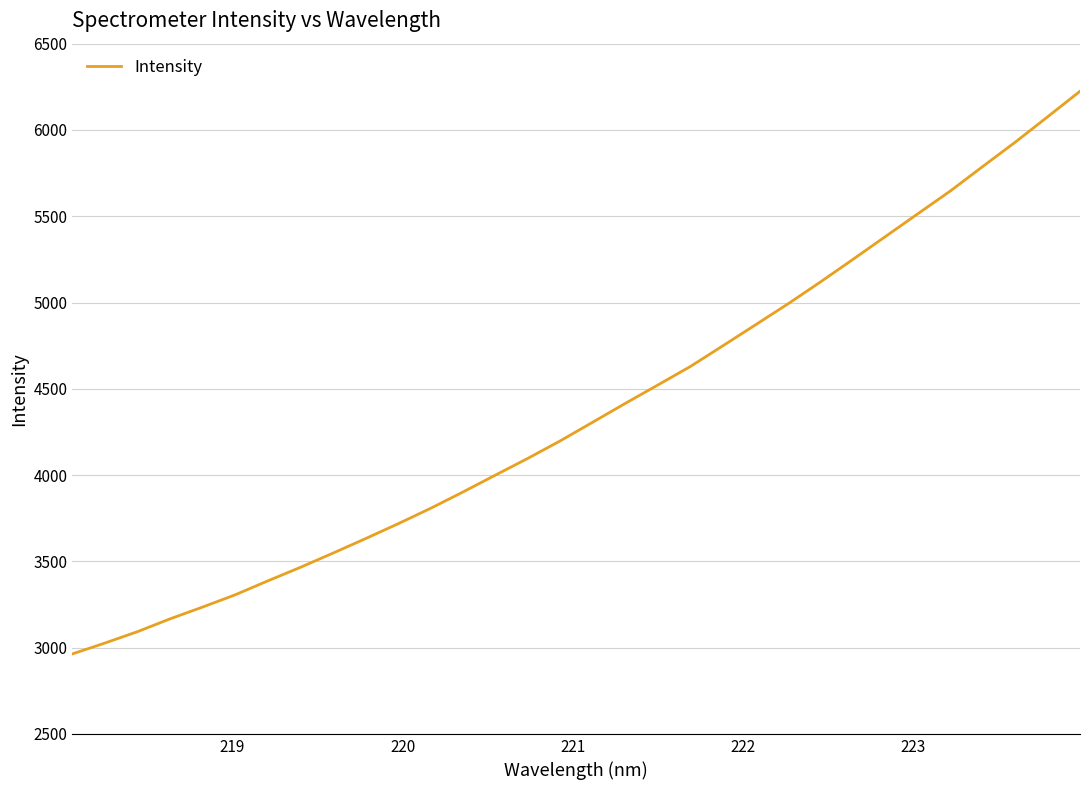

What is the difference between the maximum and minimum values?

3260.5